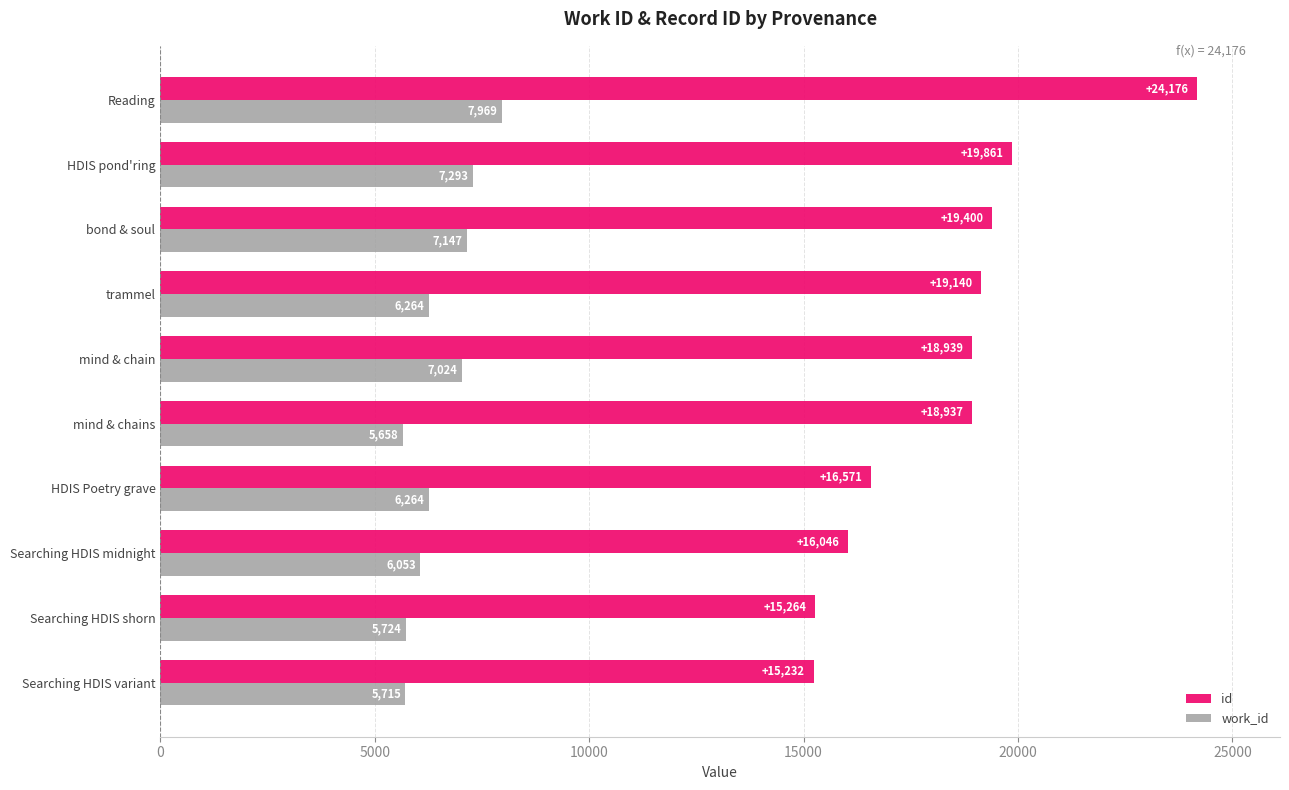

How many values in the id series are below 18939?

5